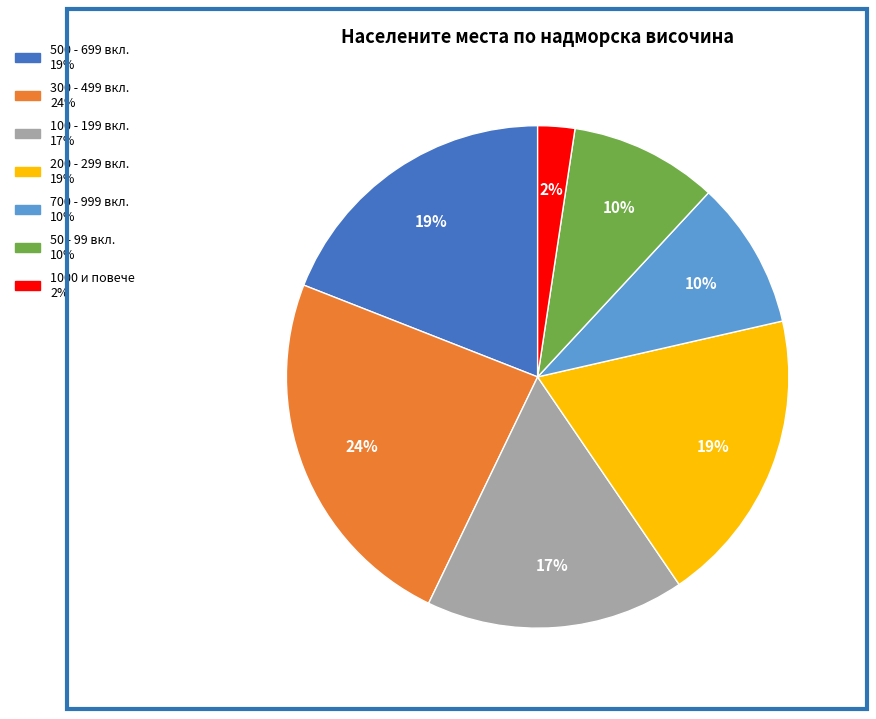

Is there a majority slice in this chart?

No